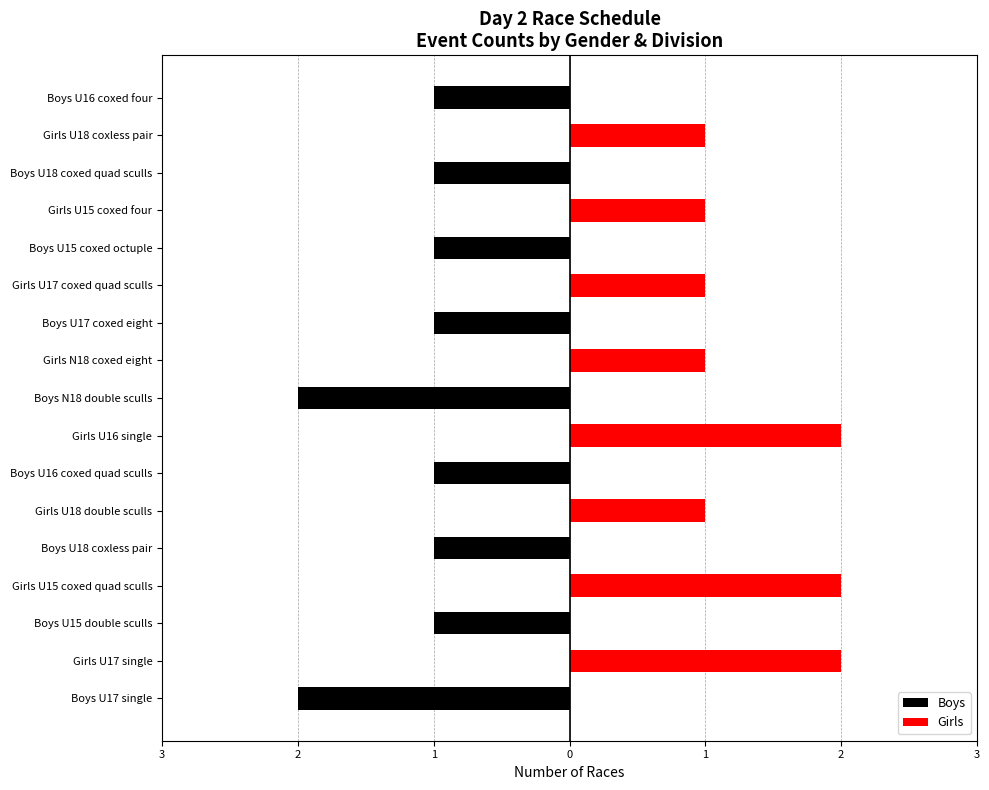

What is the maximum value shown in the chart?

2